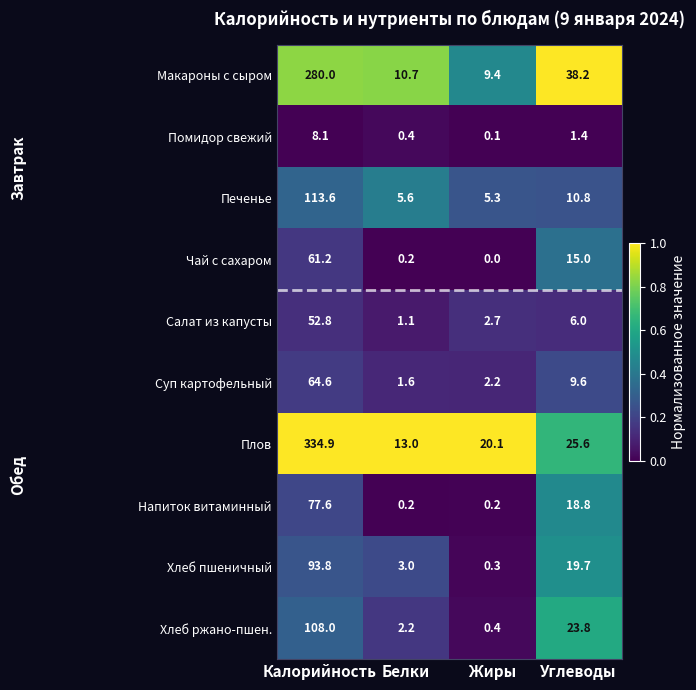

The Салат из капусты series shows 2.7 at Жиры. True or false?

True